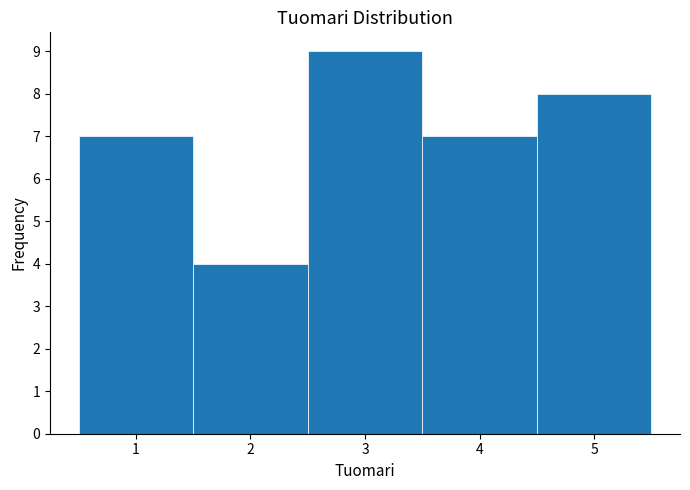

Which range on the x-axis has the tallest bar?

2.5 to 3.5